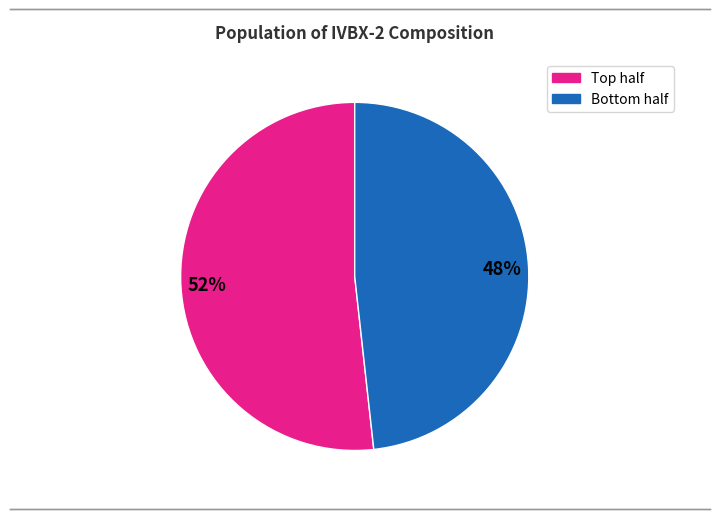

Which category has the biggest portion of the pie?

Top half